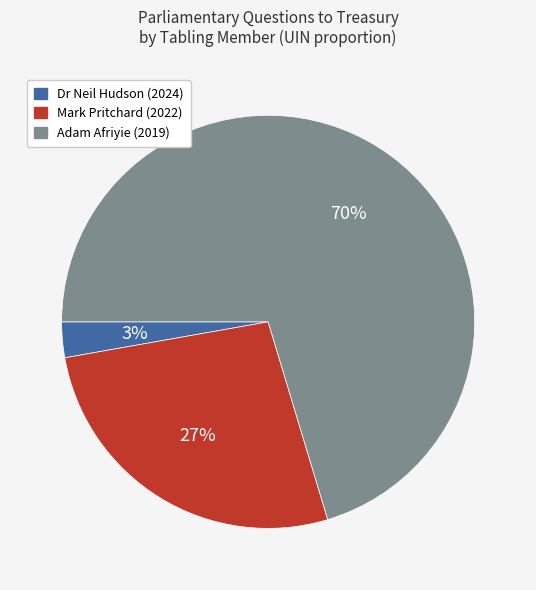

Is there a majority slice in this chart?

Yes